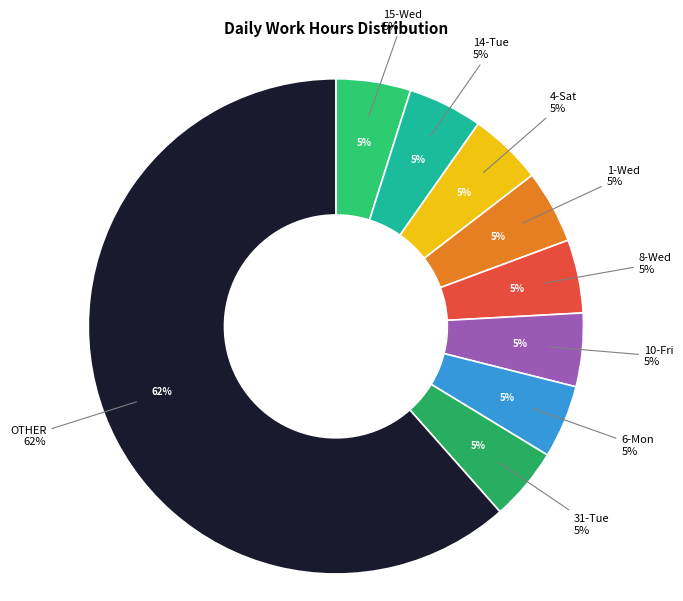

True or false: 9-Thu accounts for 1% of the total.

False